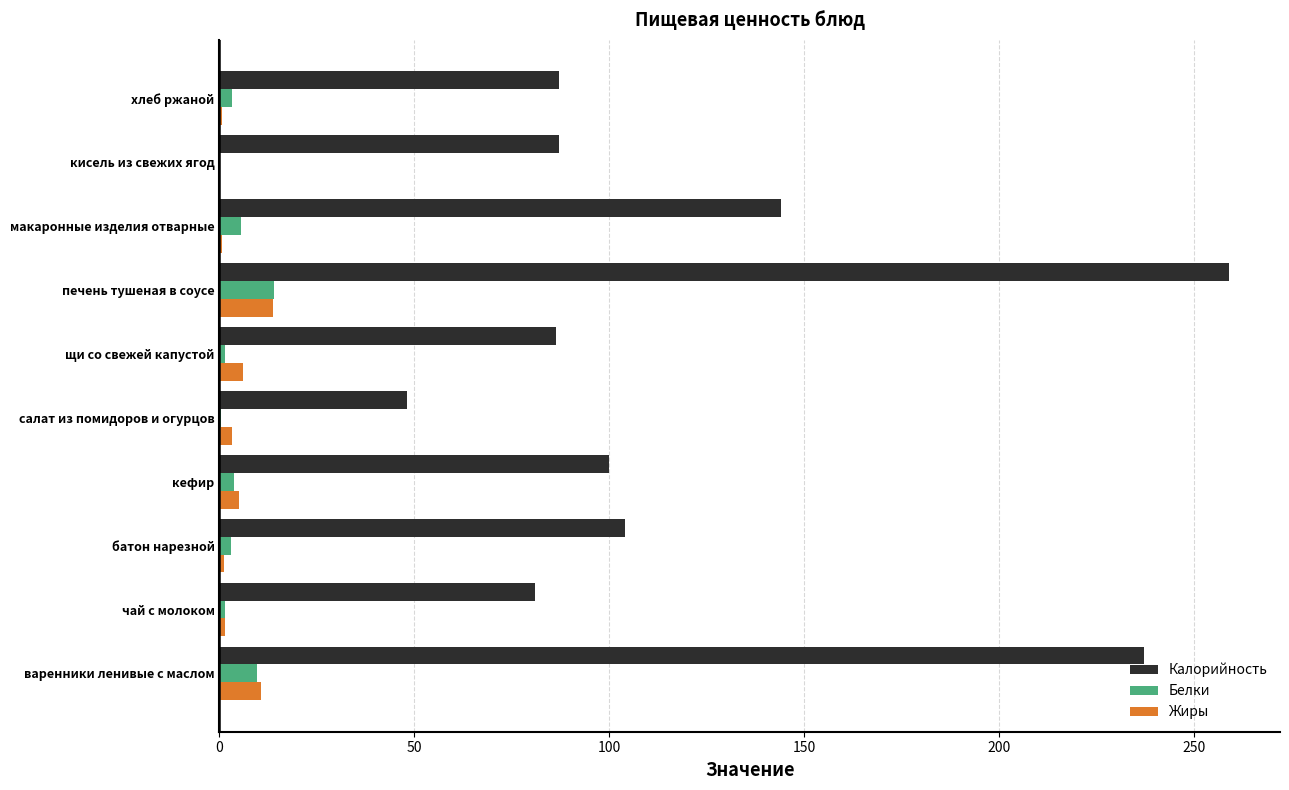

Between печень тушеная в соусе and хлеб ржаной, which series saw the biggest shift?

Калорийность